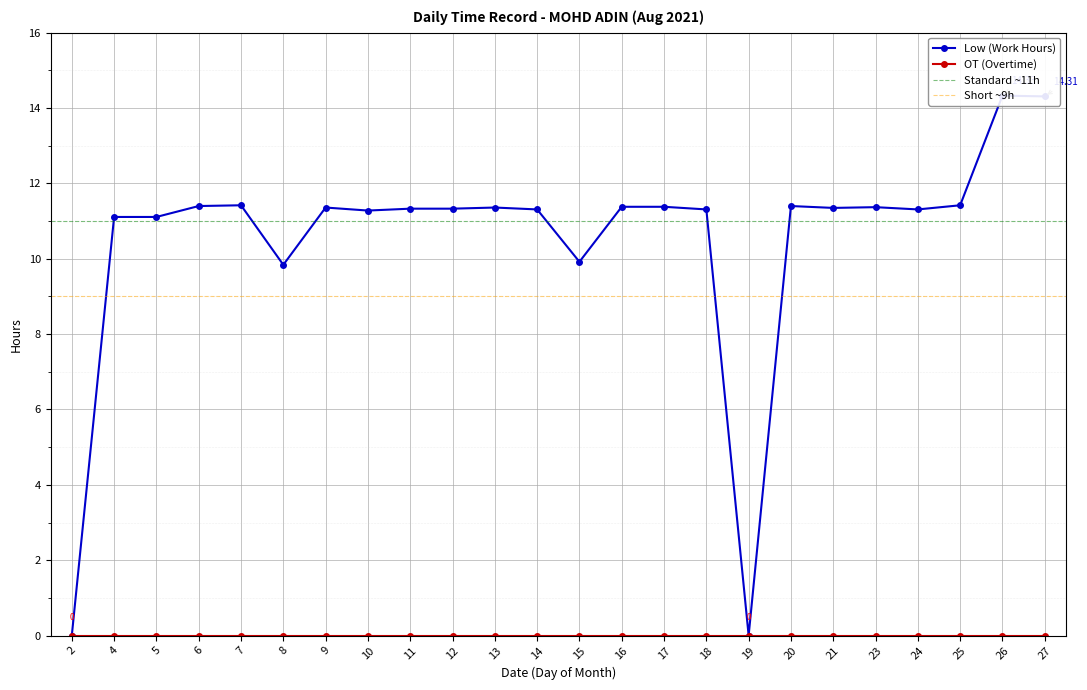

The value at 23 is 16.7. True or false?

False